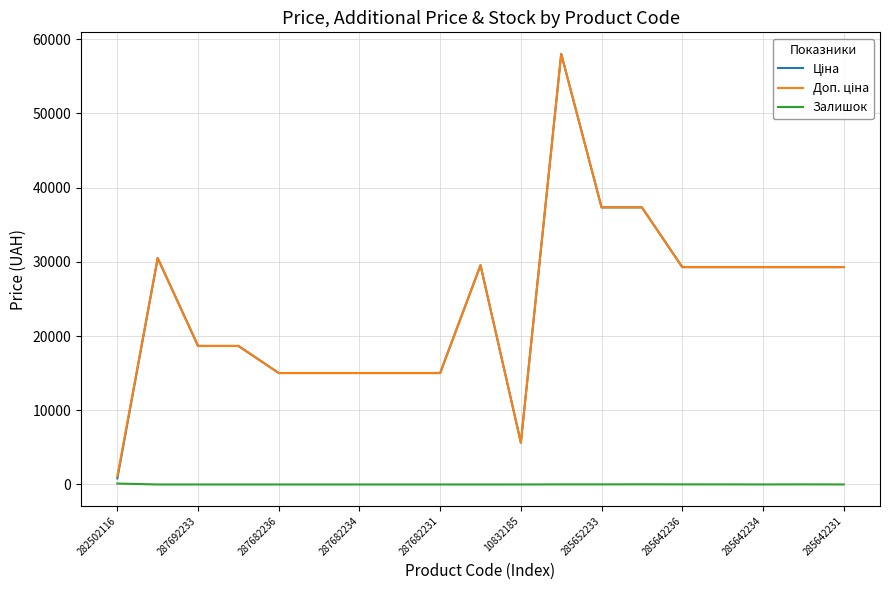

Where is the first local minimum for Ціна?

10832185